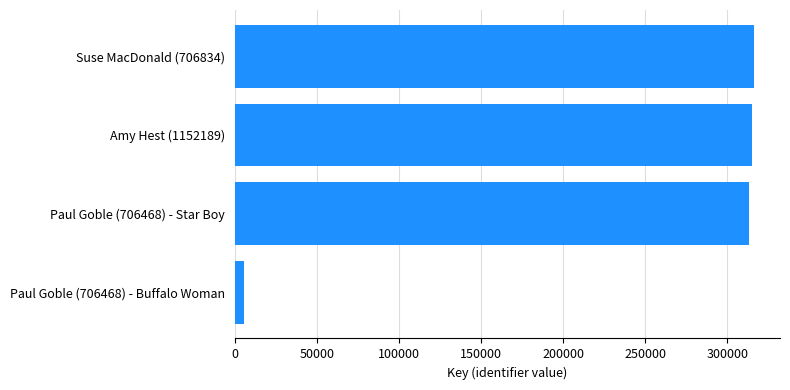

What is the sum of all values?

950536